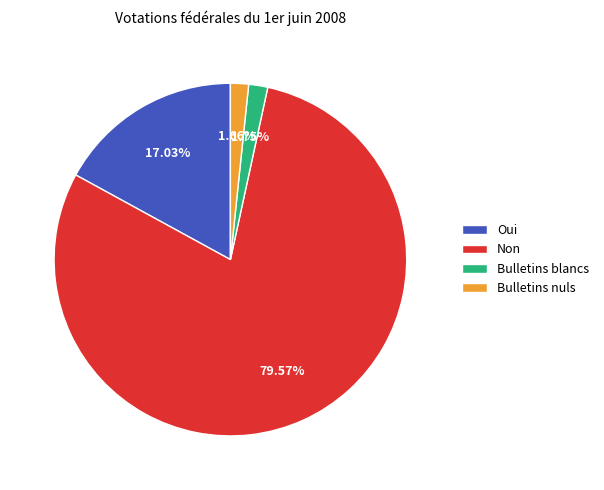

Is there any slice that represents more than half of the pie?

Yes